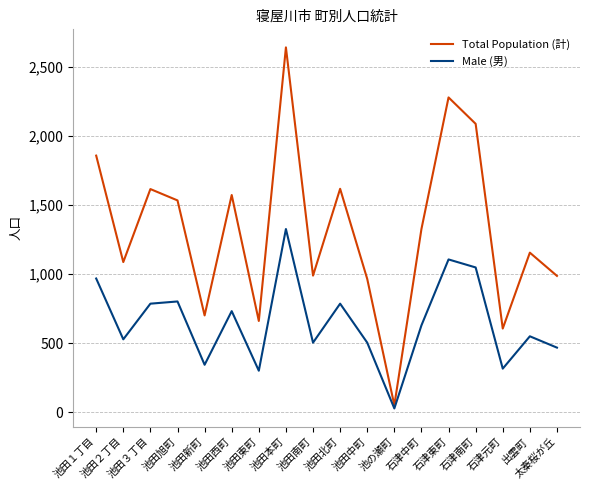

What is the sum of the Male (男) values at 池の瀬町 and 池田西町?

760